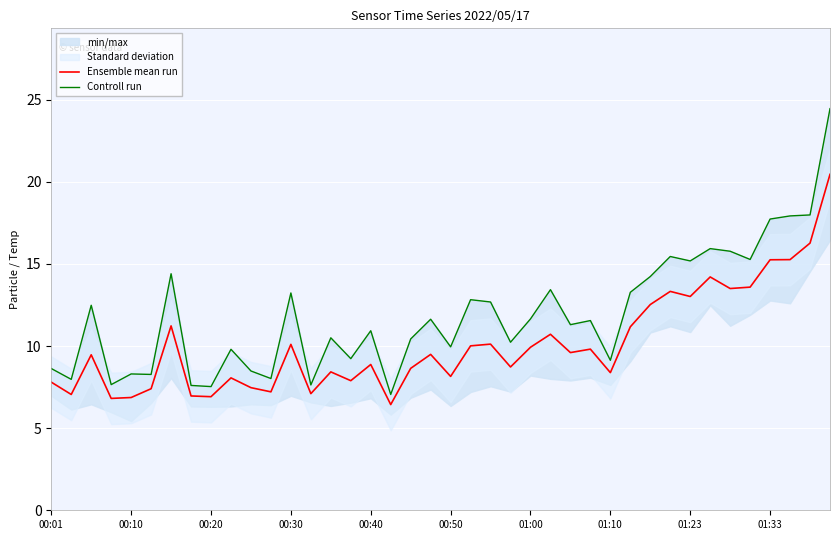

What is the difference between the Controll run values at 30 and 00:01?

5.6